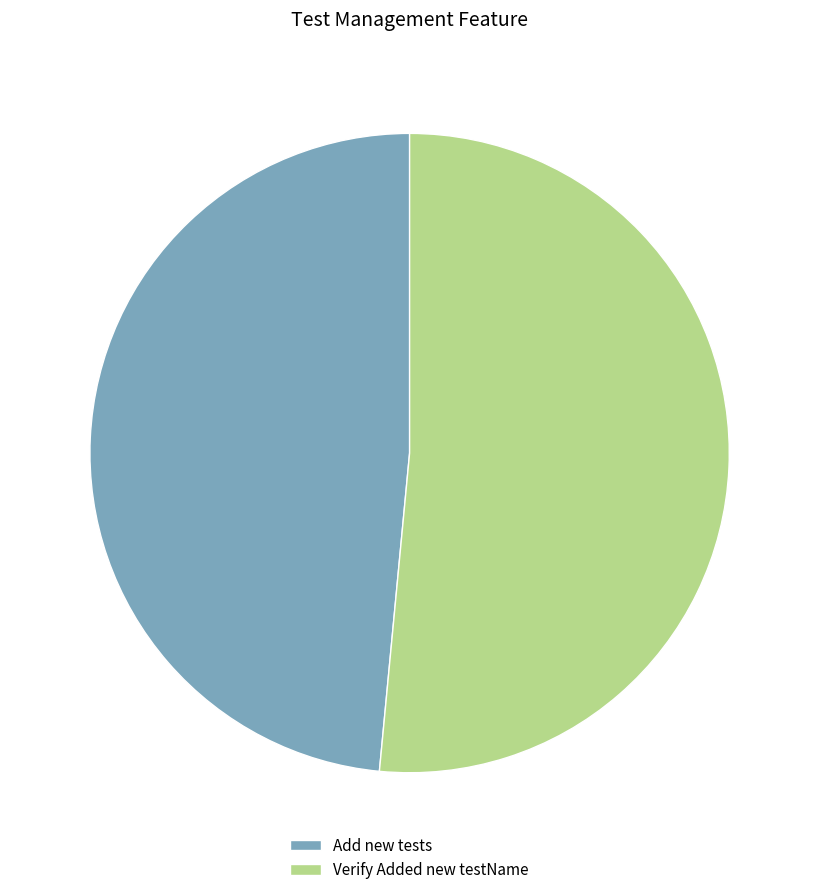

What is the majority slice?

Verify Added new testName